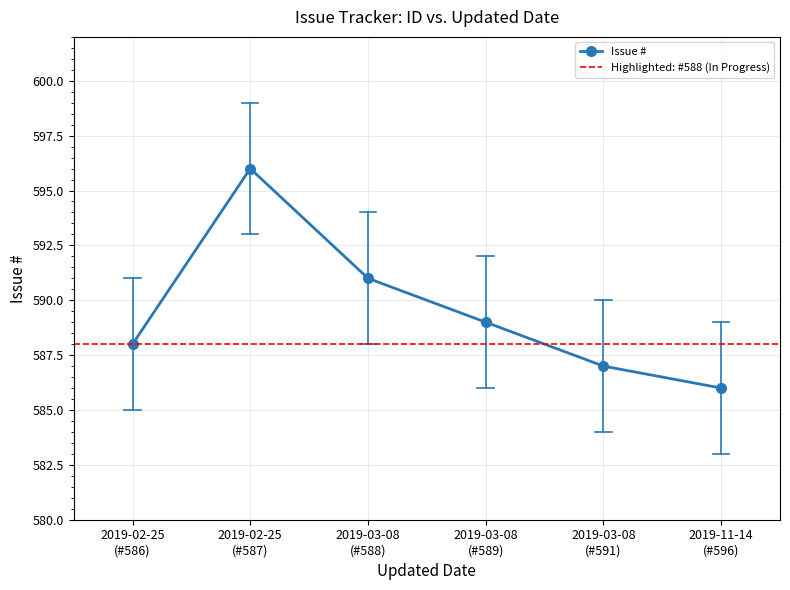

What is the value of the Issue # point at the 3rd from the left?

591